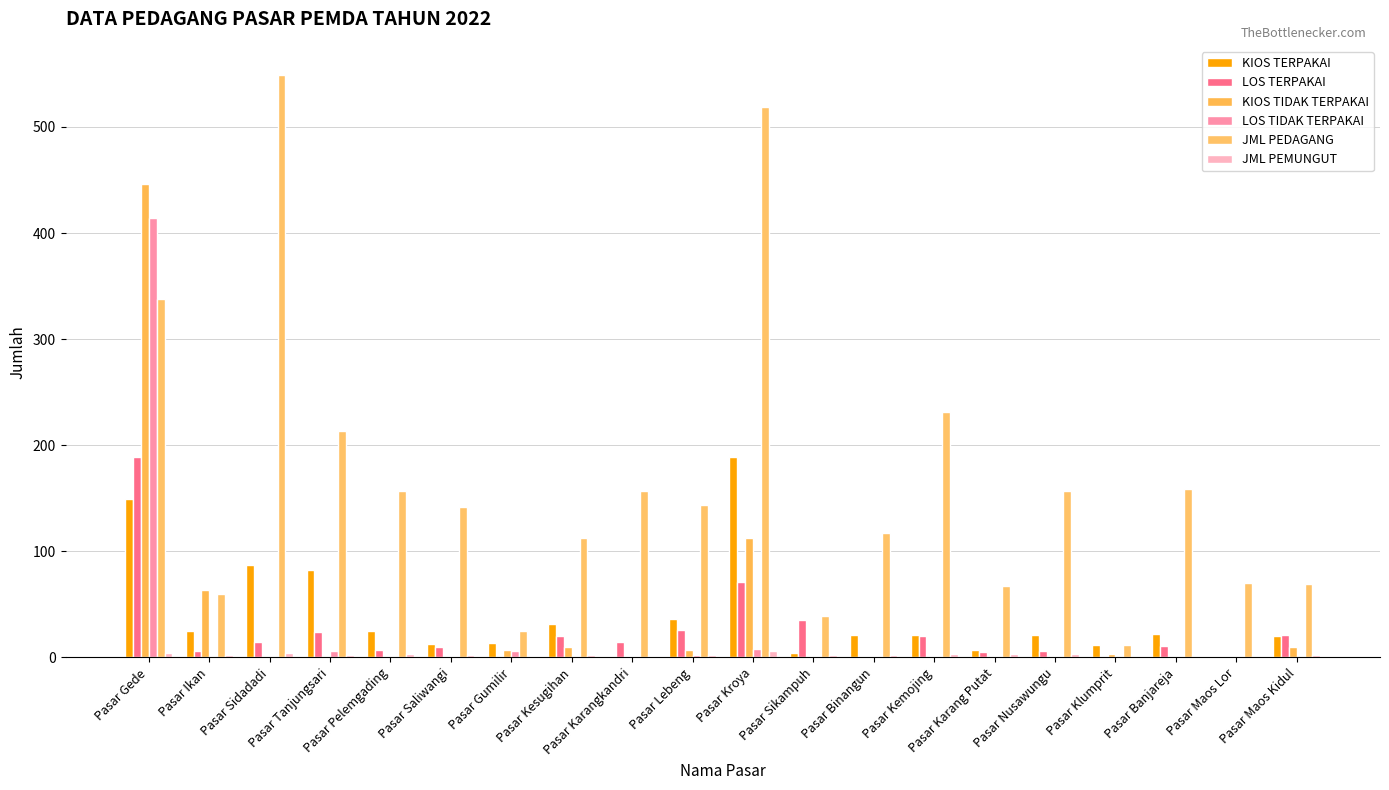

Which series has the largest total across all categories?

JML PEDAGANG